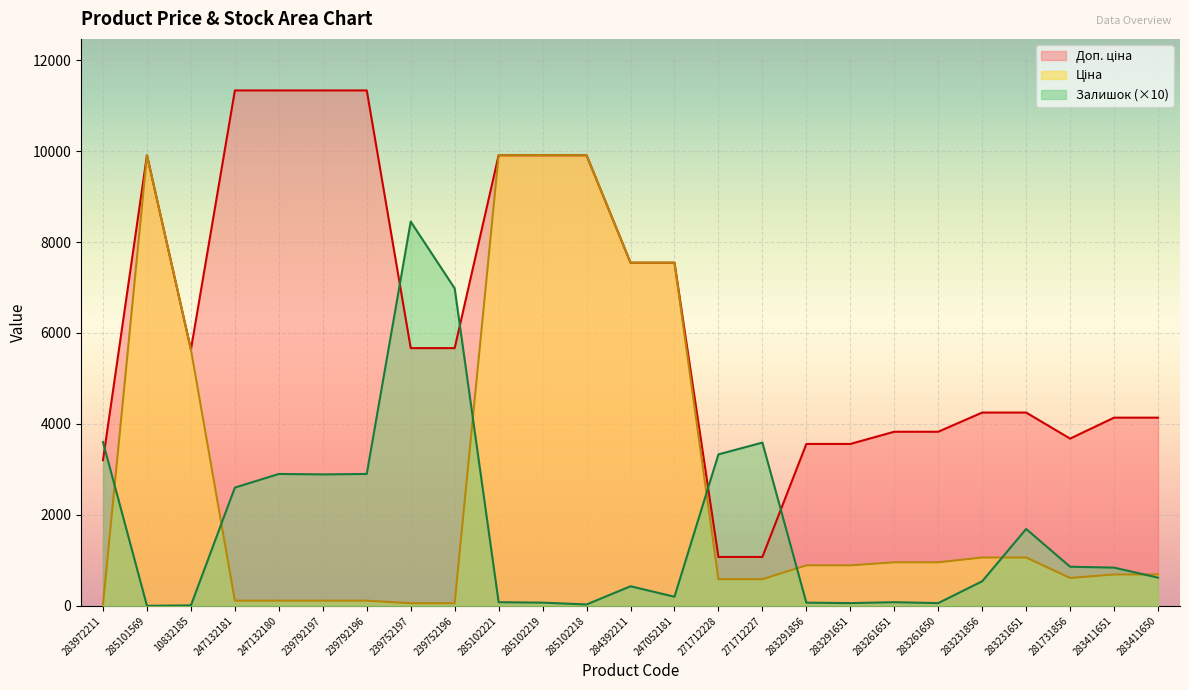

The Ціна series shows 185.9 at 247132181. True or false?

False